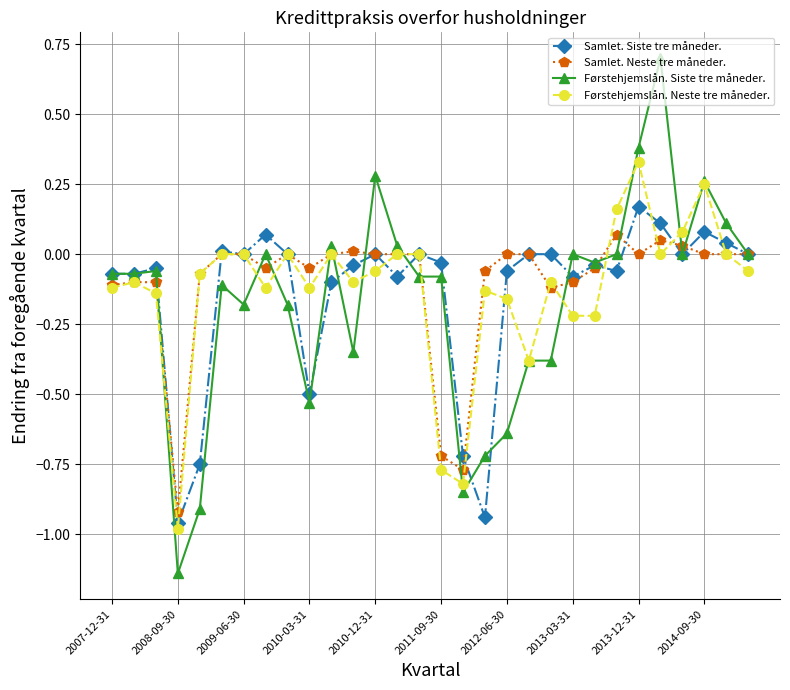

What is the maximum value shown in the chart?

0.7